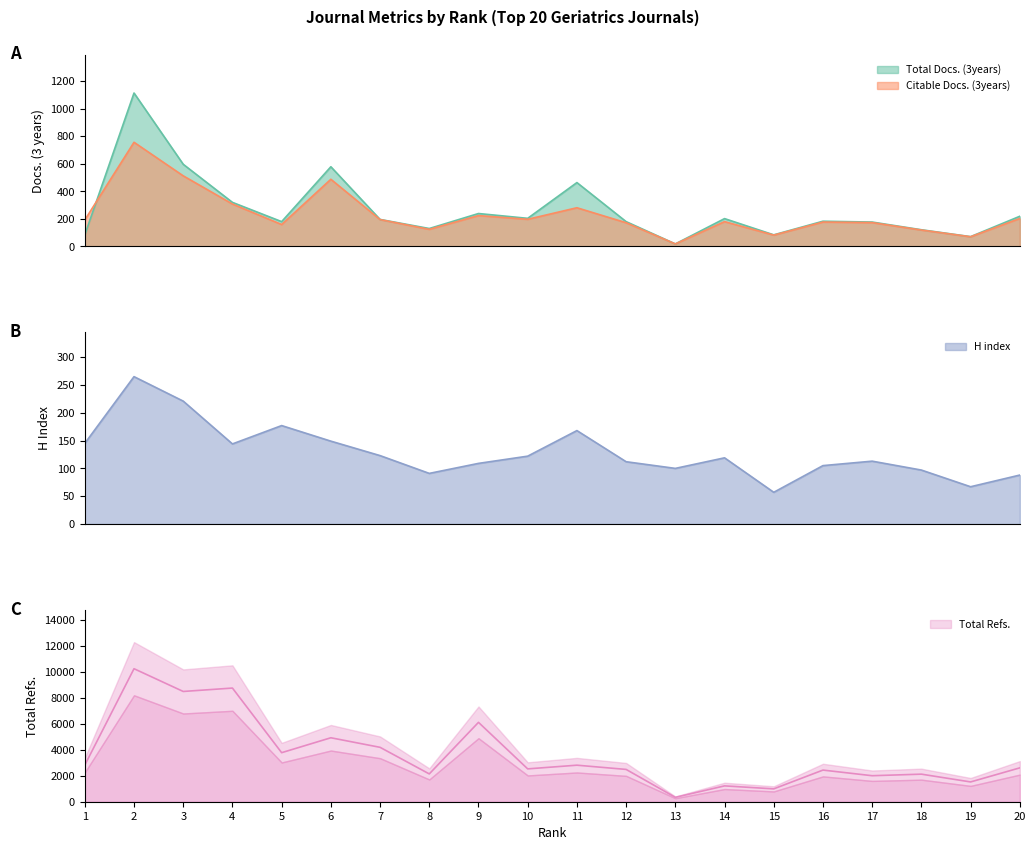

At how many categories does at least one series exceed 5353?

4